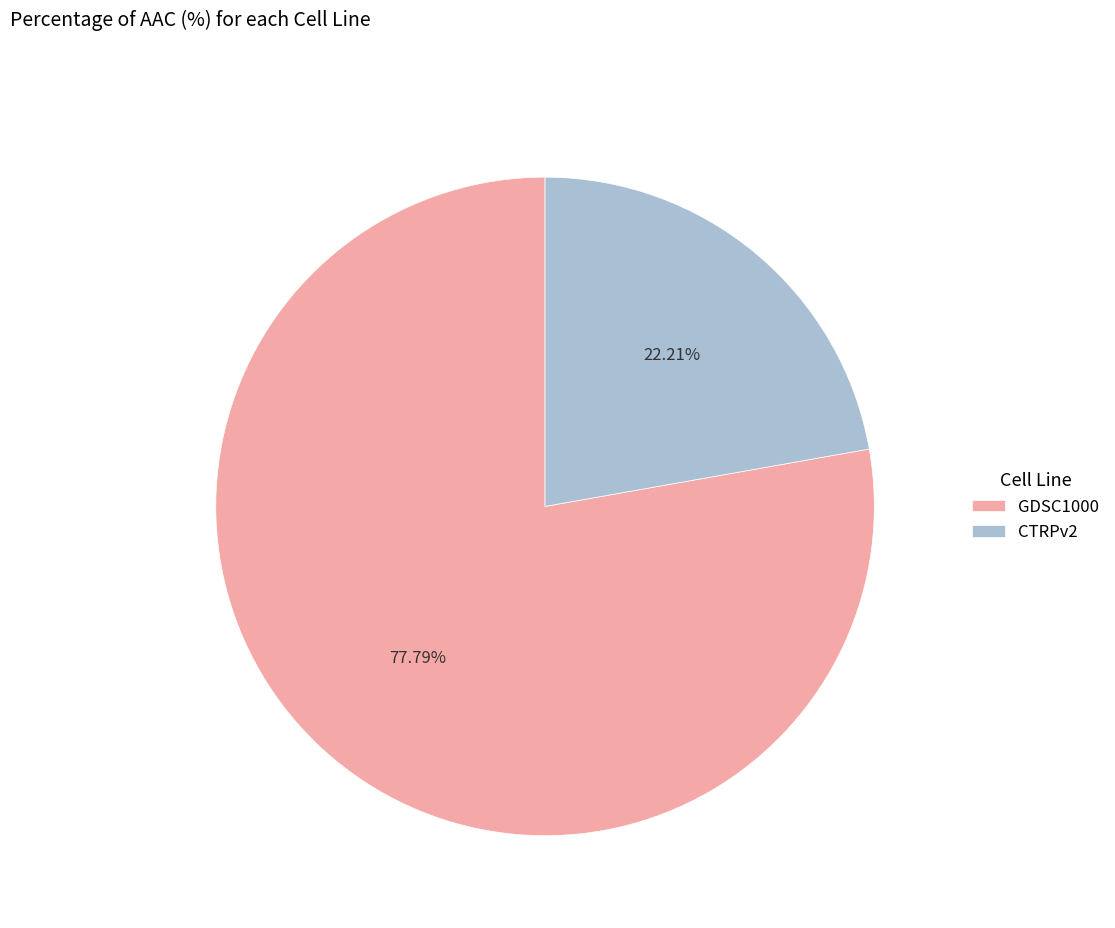

Between CTRPv2 and GDSC1000, which is larger?

GDSC1000